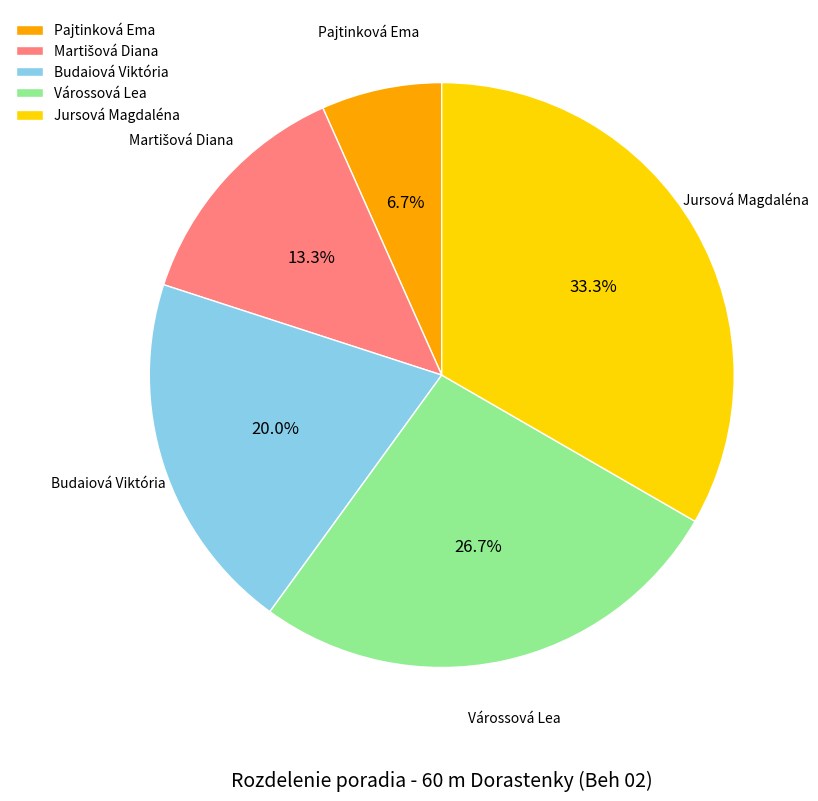

Is the sum of Jursová Magdaléna and Budaiová Viktória greater than half?

Yes